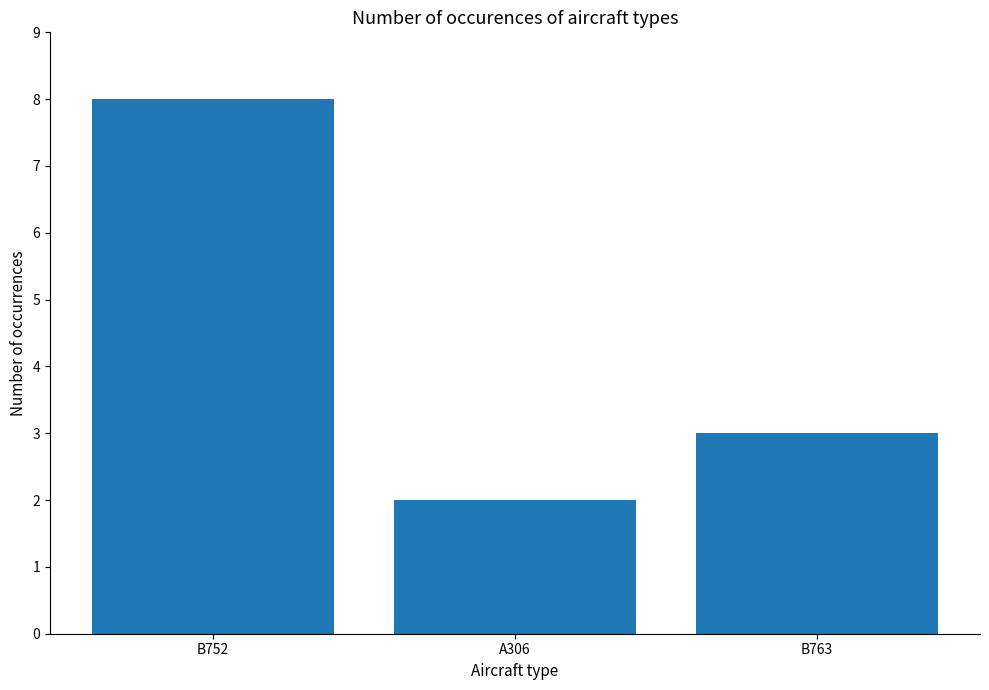

What is the sum of all values?

13